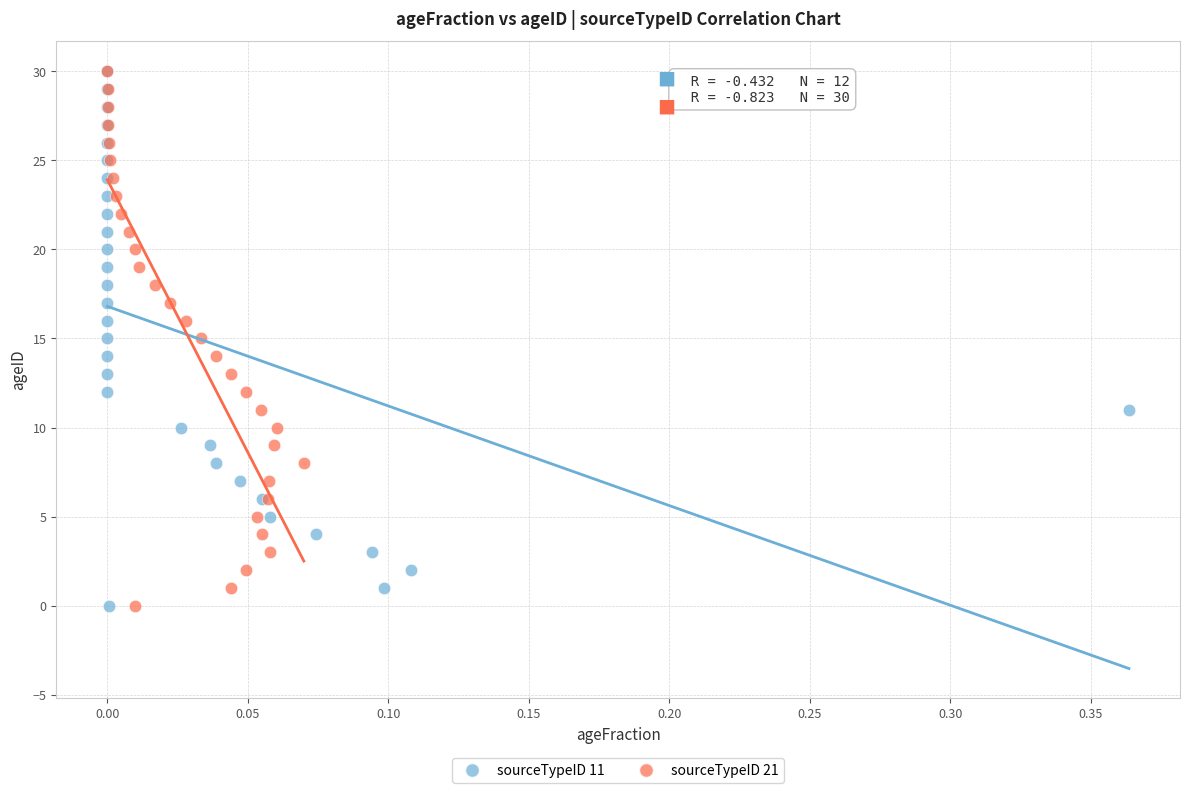

What are all the series names shown in the legend?

sourceTypeID 11, sourceTypeID 21